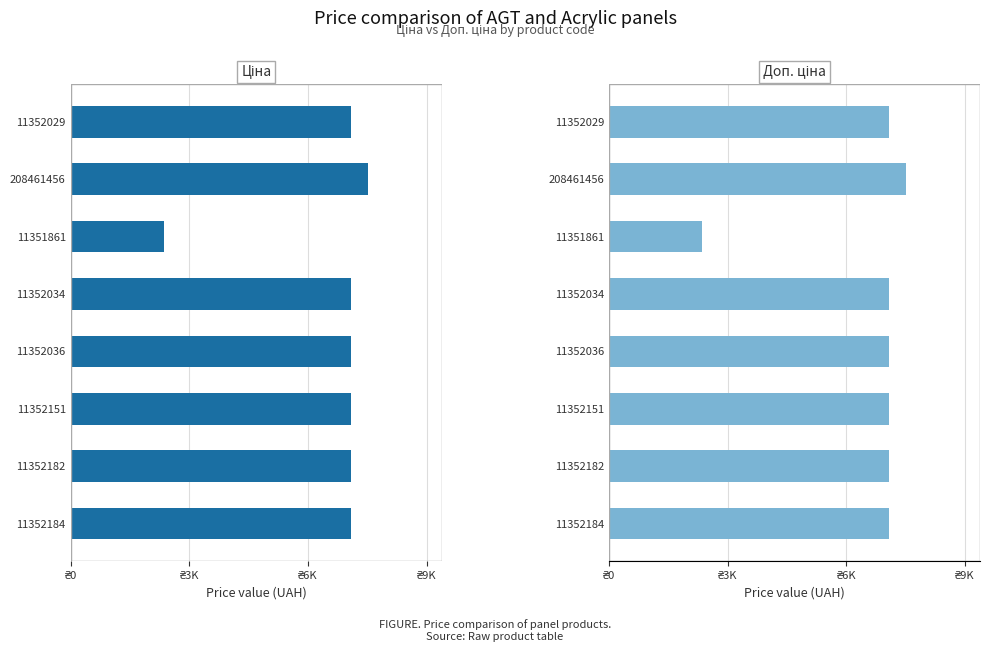

What value does the Доп. ціна series have at 11352182?

7098.8